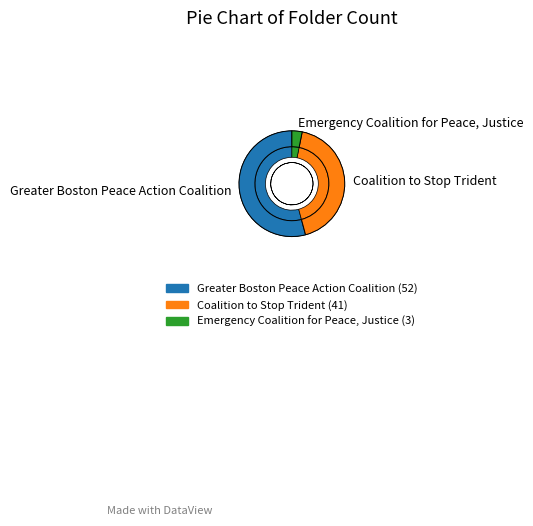

What is the total percentage of Greater Boston Peace Action Coalition and Emergency Coalition for Peace, Justice?

57.3%